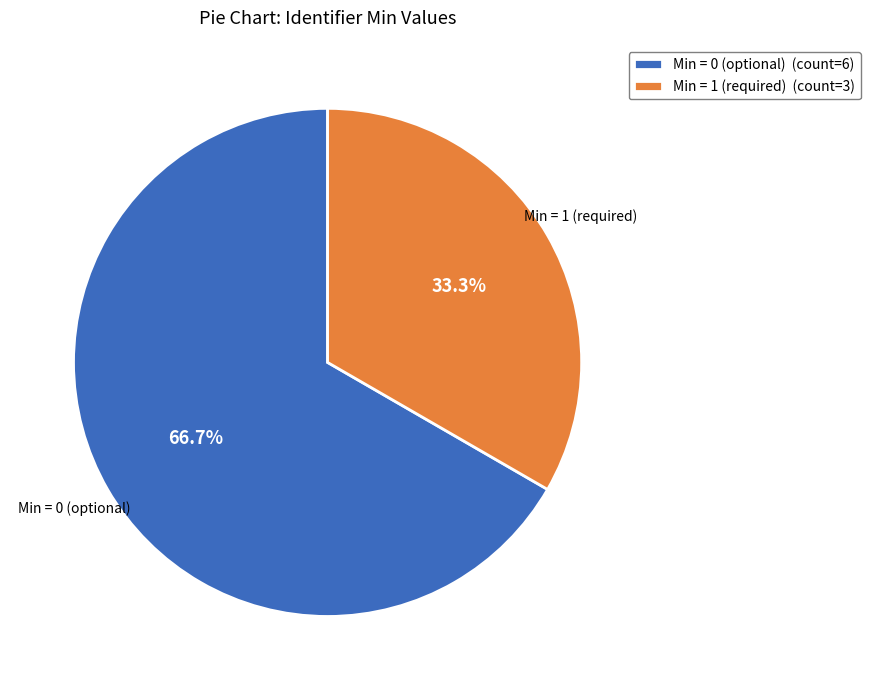

Rank the categories by value from highest to lowest.

Min = 0 (optional) (count=6), Min = 1 (required) (count=3)